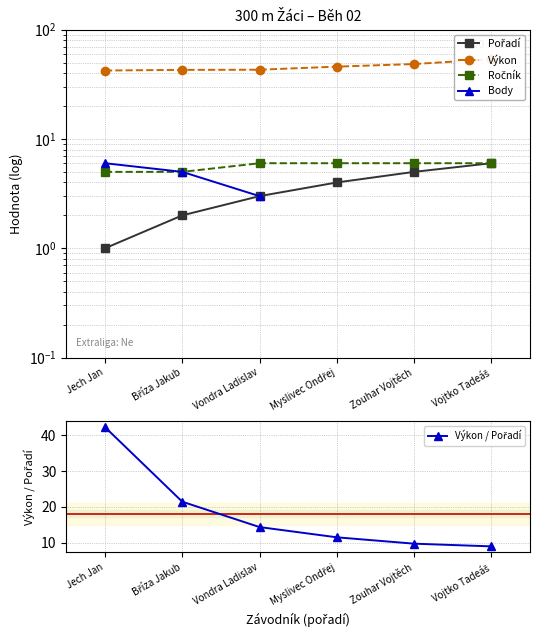

Is this an area chart (filled region under the line)?

No